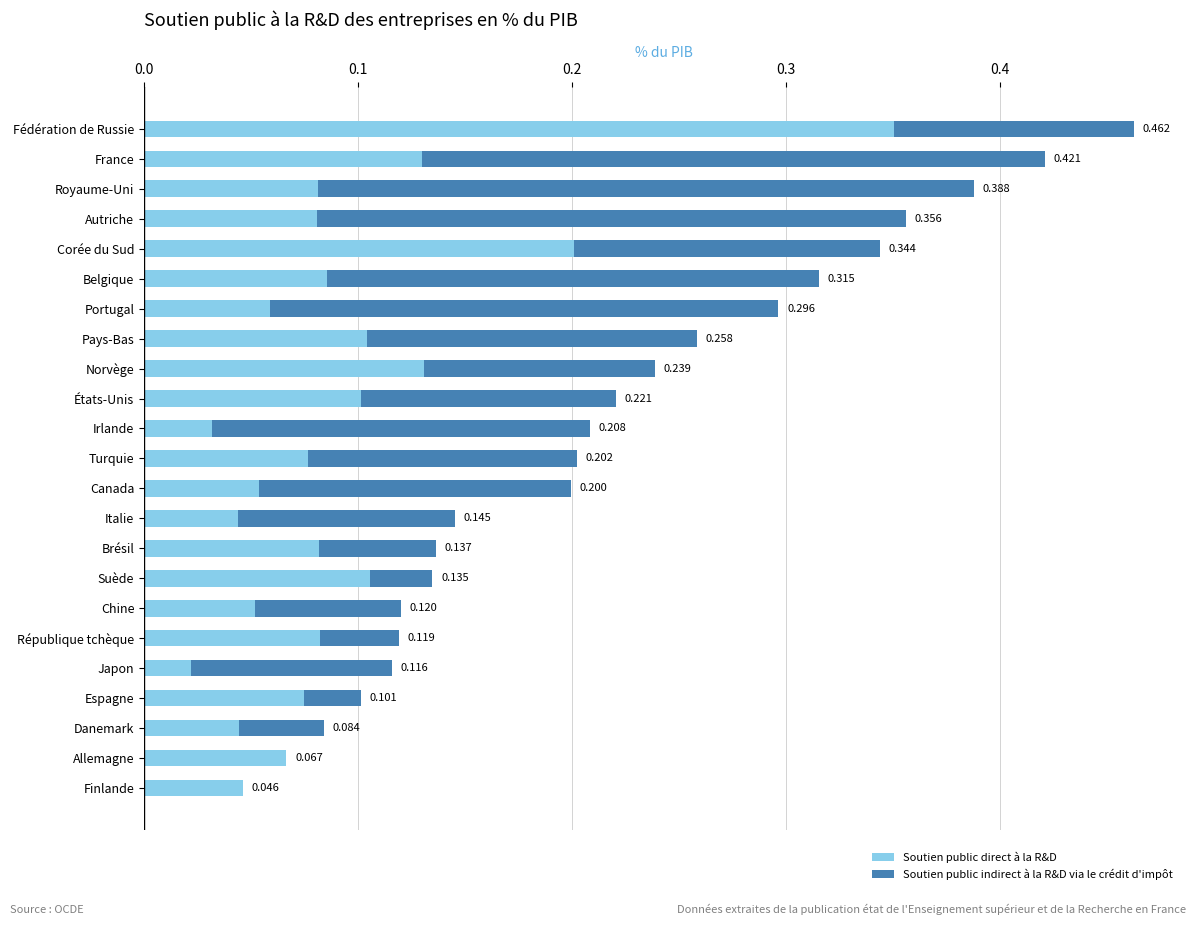

At which category is the sum across all series the highest?

Fédération de Russie